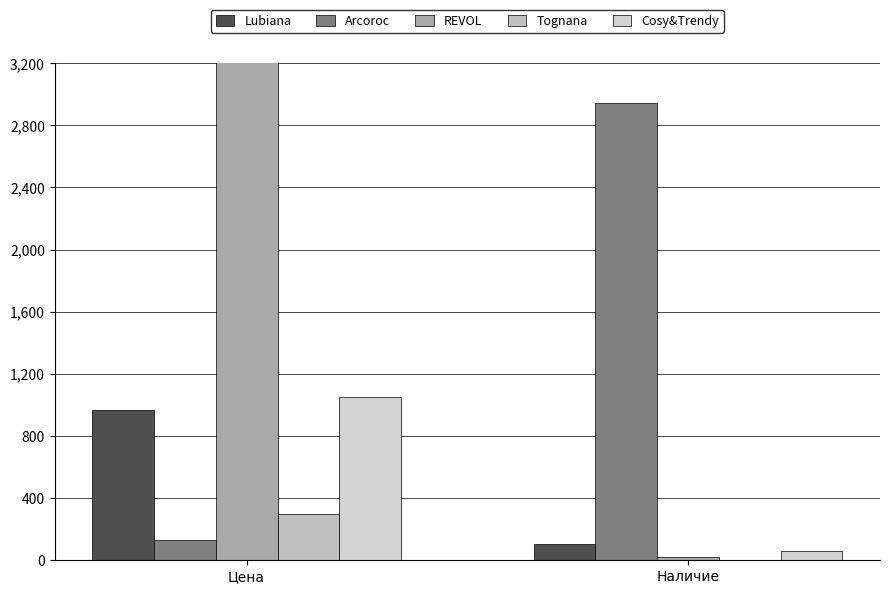

How many groups of bars are there?

2